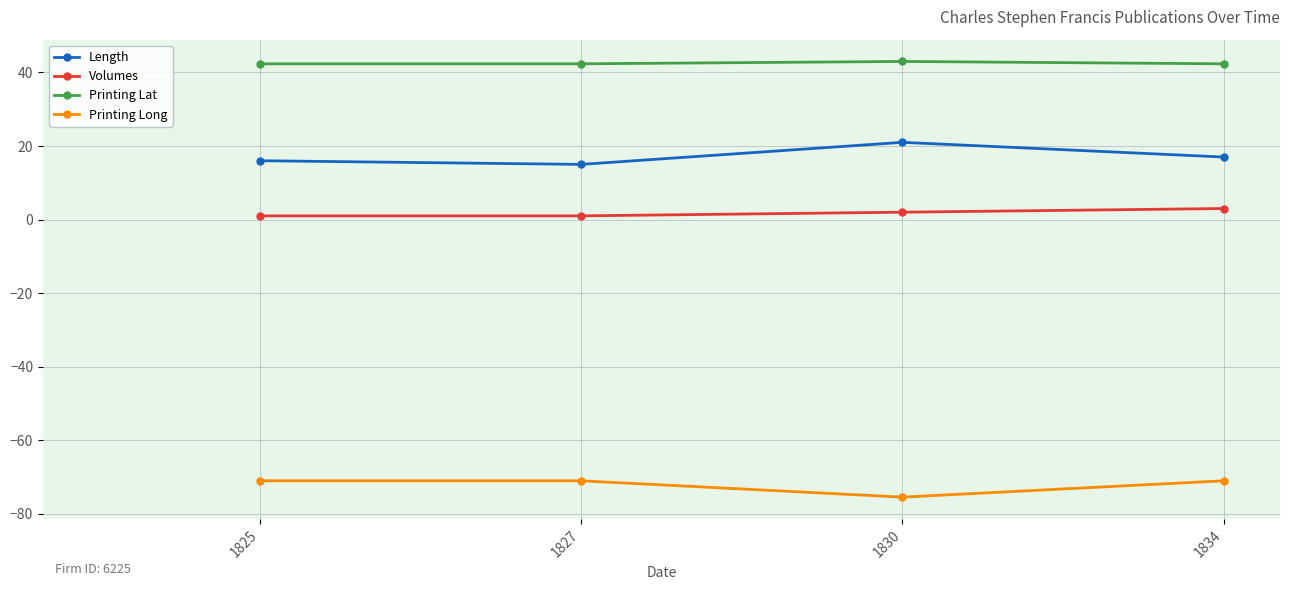

True or false: Volumes and Printing Long cross at least once.

False